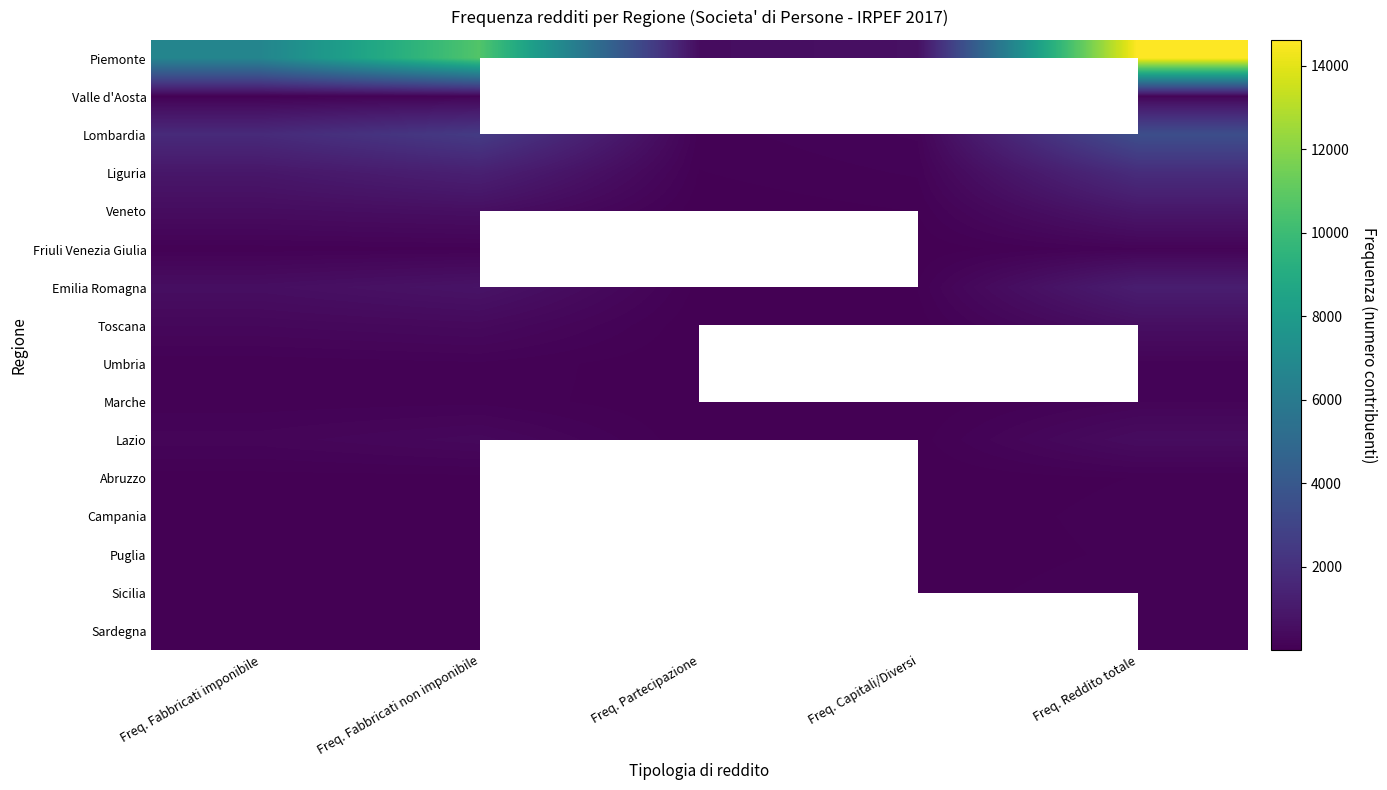

The Puglia series shows 9.9 at Freq. Capitali/Diversi. True or false?

False